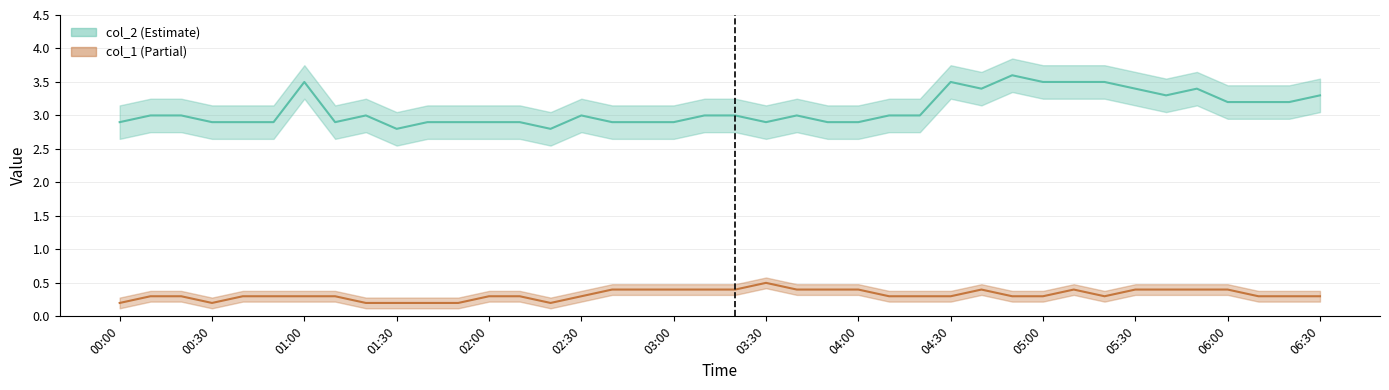

What is the sum of the col_2 values at 2024/03/06 05:40:00 and 2024/03/06 02:10:00?

6.2